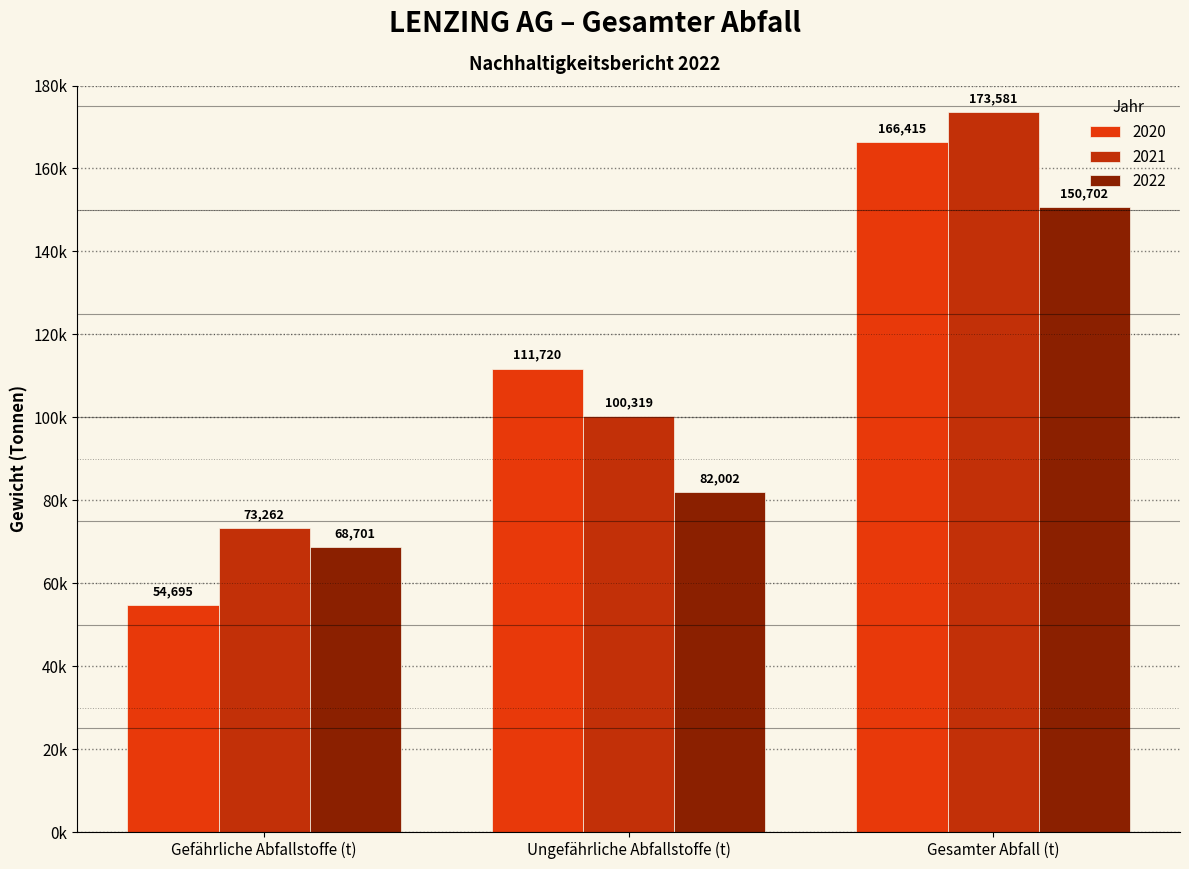

List the labels in order of 2022 value, smallest first.

Gefährliche Abfallstoffe (t), Ungefährliche Abfallstoffe (t), Gesamter Abfall (t)